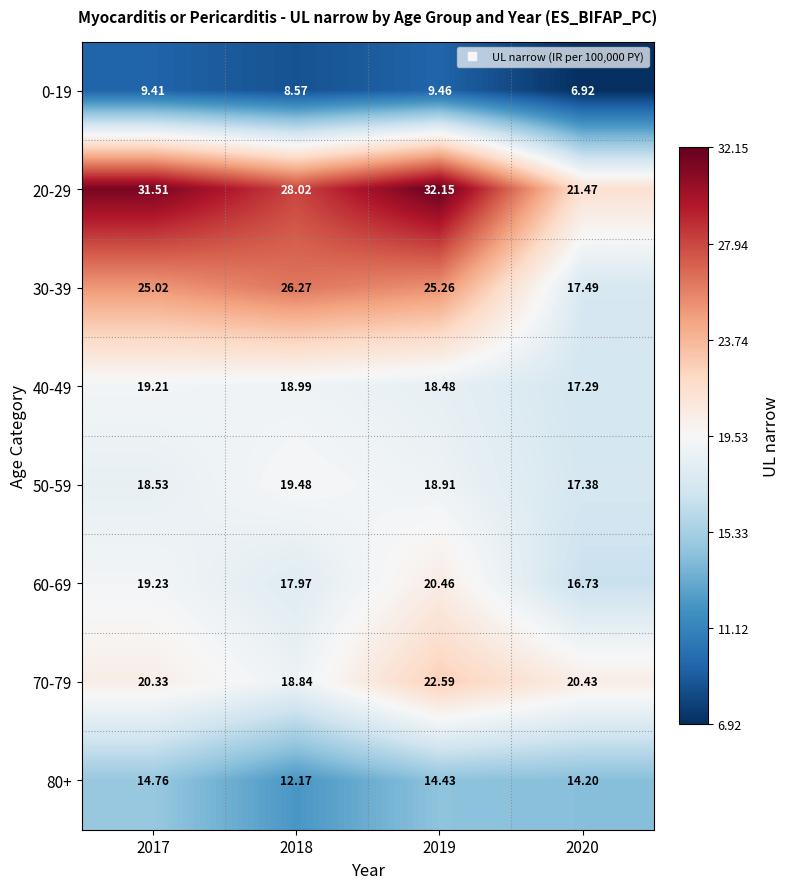

What is the spread (max minus min) of values at 2017?

22.1